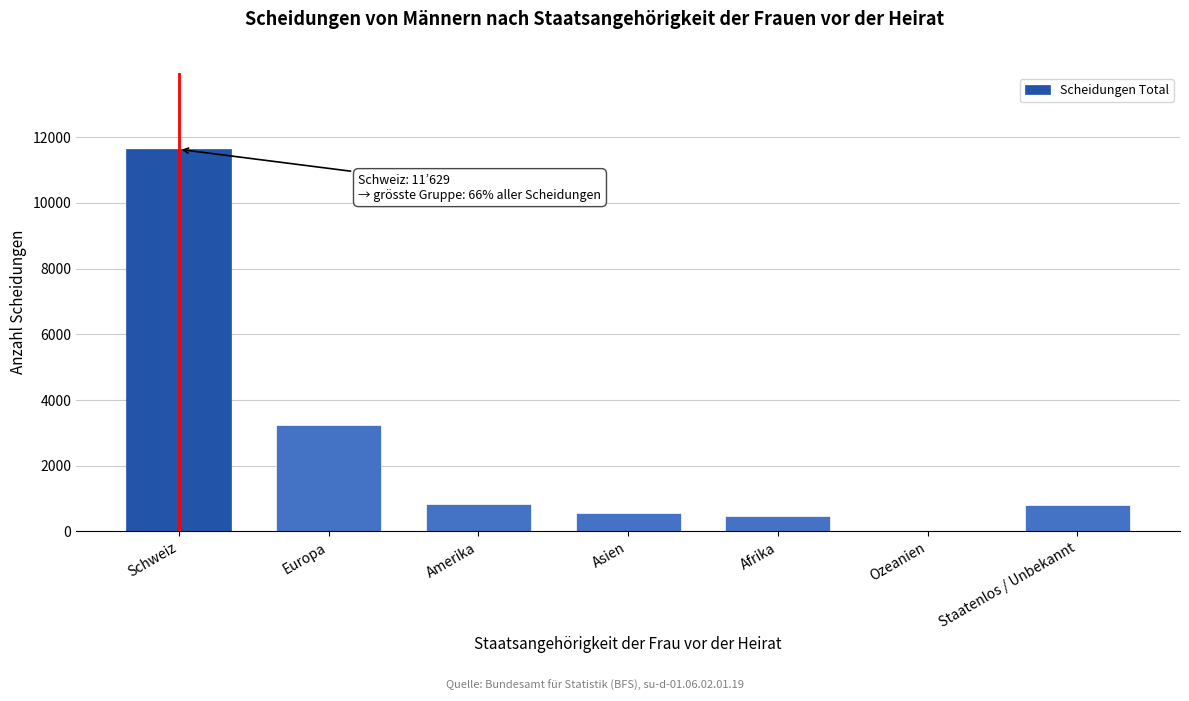

What is the change in value from Europa to Staatenlos / Unbekannt?

-2430